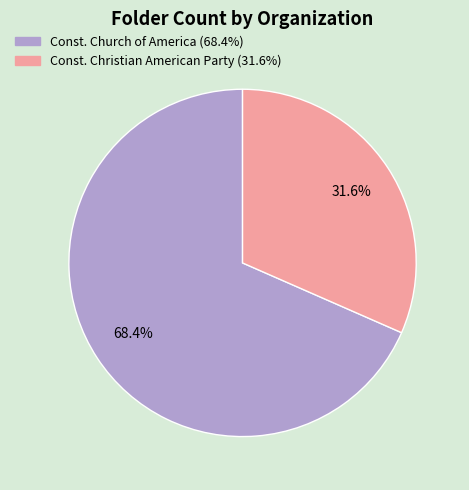

Does any single category account for the majority?

Yes